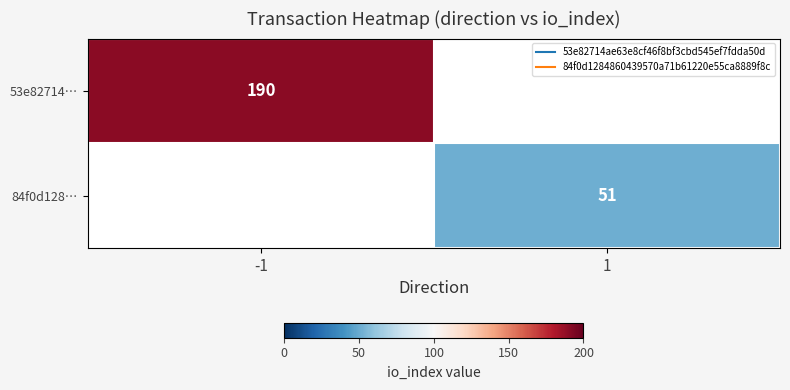

How many series are shown in this chart?

2